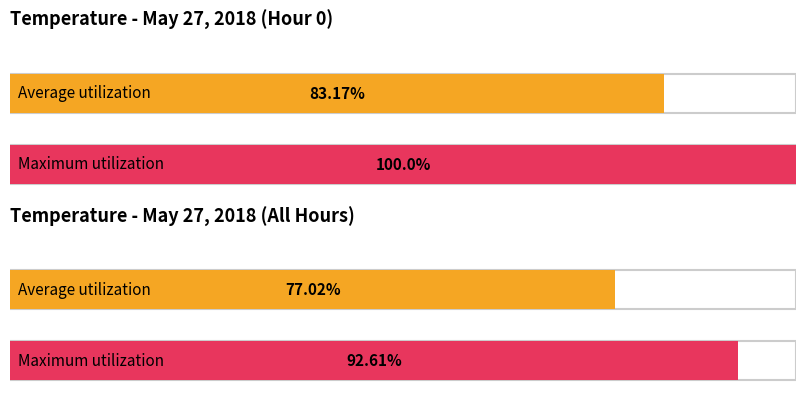

List the series in order of their overall mean, lowest first.

Average utilization, Maximum utilization